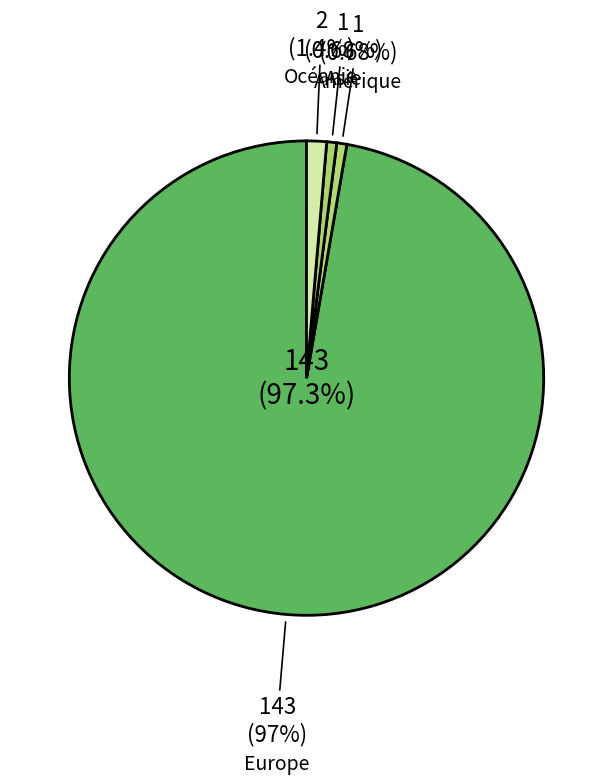

Which slice represents more than half of the pie?

Europe